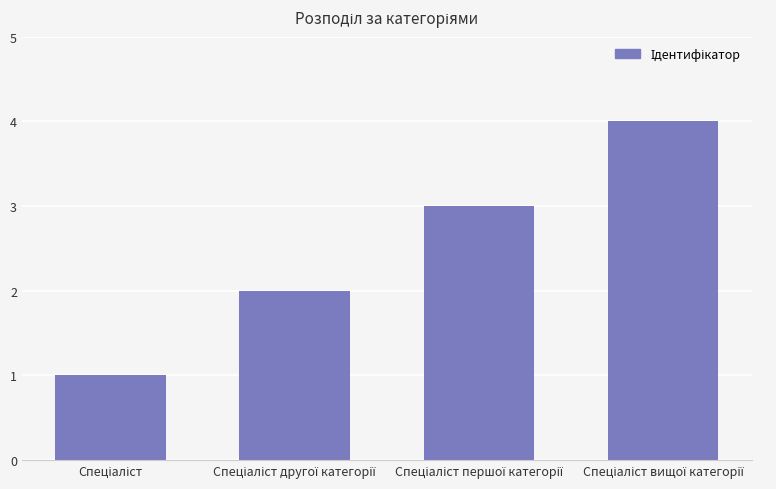

What is the maximum value shown in the chart?

4